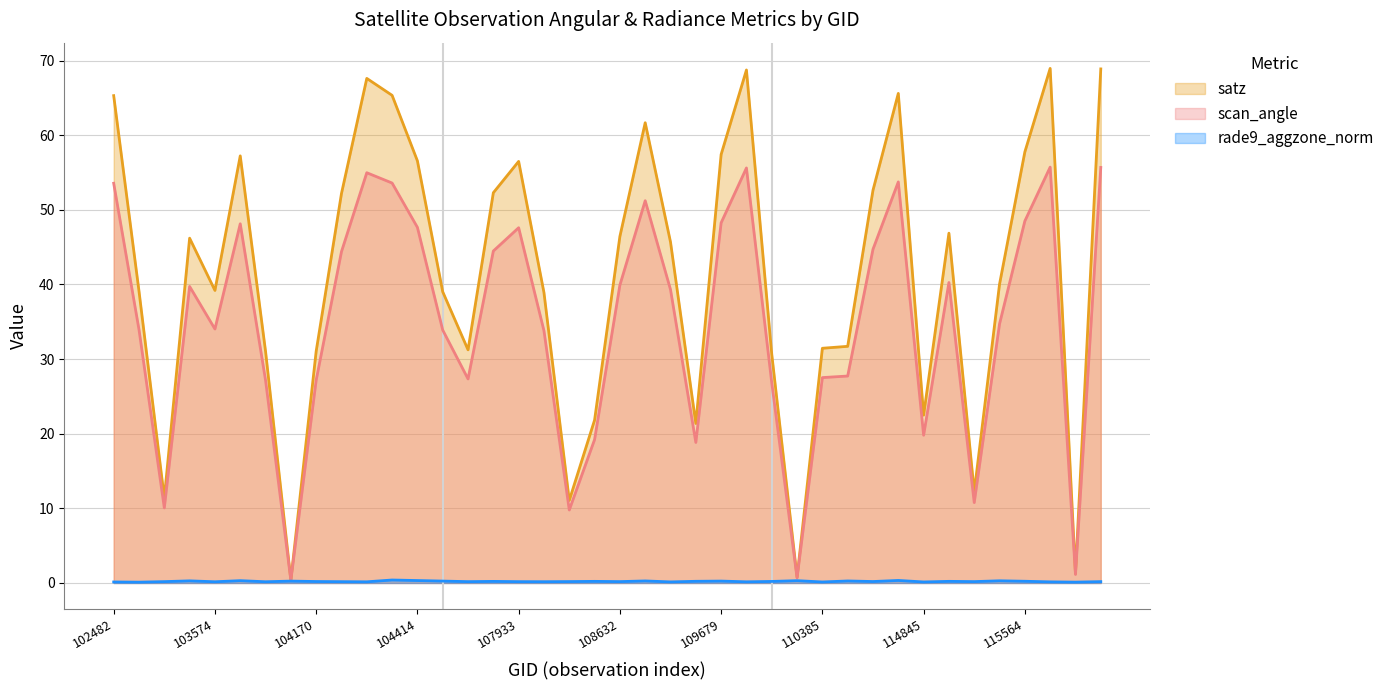

List the series in order of their overall mean, highest first.

satz, scan_angle, rade9_aggzone_norm